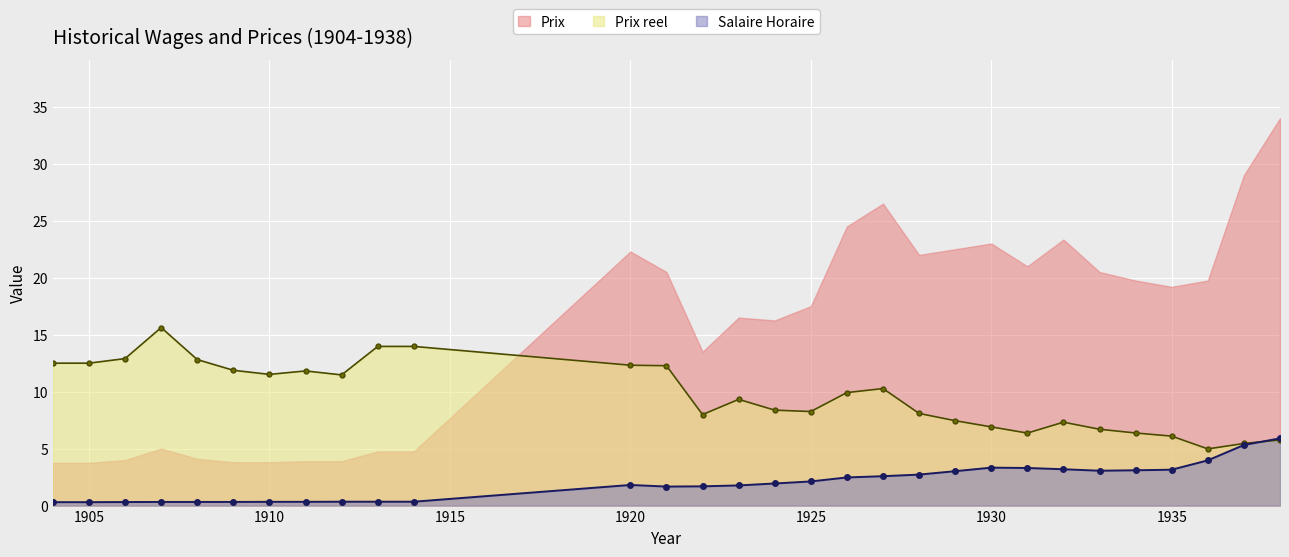

What value does the Prix reel series have at 1913?

14.0